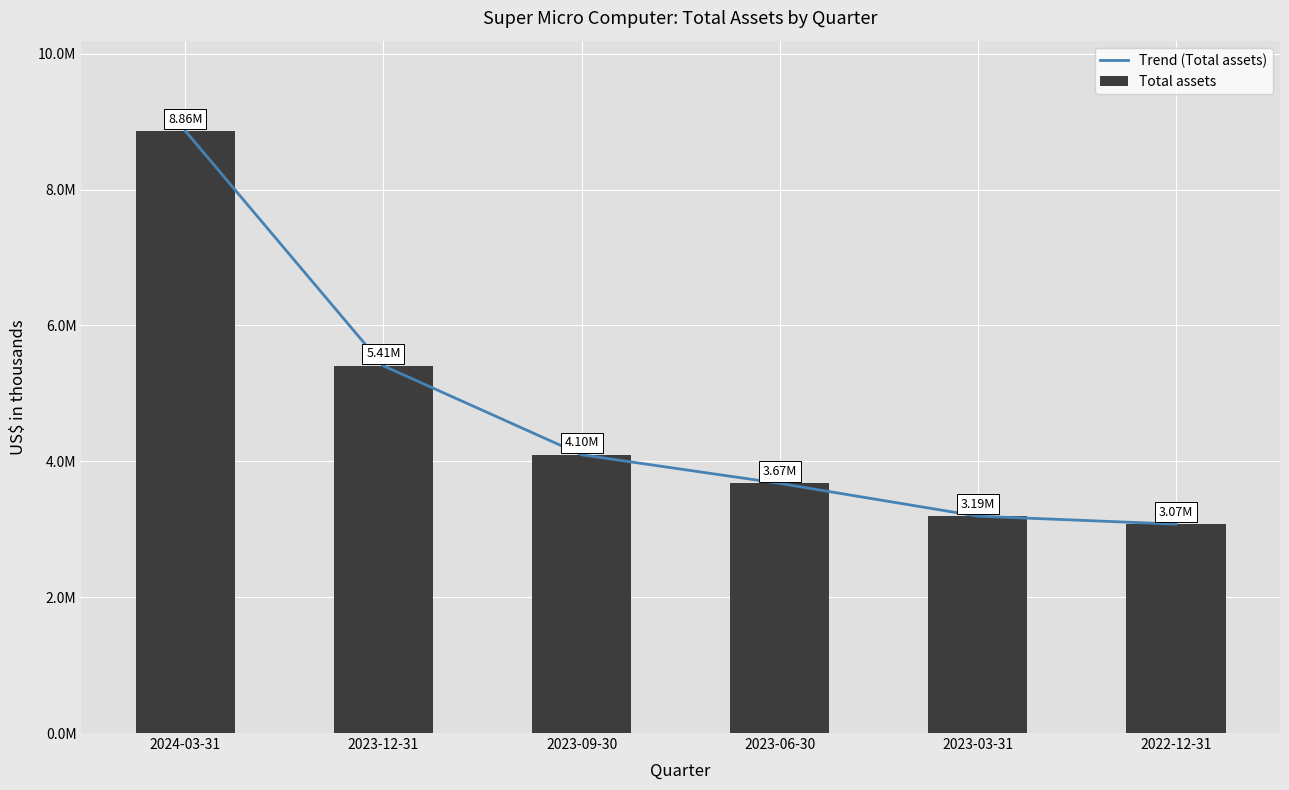

Reading left to right, transcribe all the data shown in this chart.

Trend (Total assets): 2024-03-31=8862781	2023-12-31=5405000	2023-09-30=4095964	2023-06-30=3674729	2023-03-31=3192604	2022-12-31=3074942
Total assets: 2024-03-31=8862781	2023-12-31=5405000	2023-09-30=4095964	2023-06-30=3674729	2023-03-31=3192604	2022-12-31=3074942